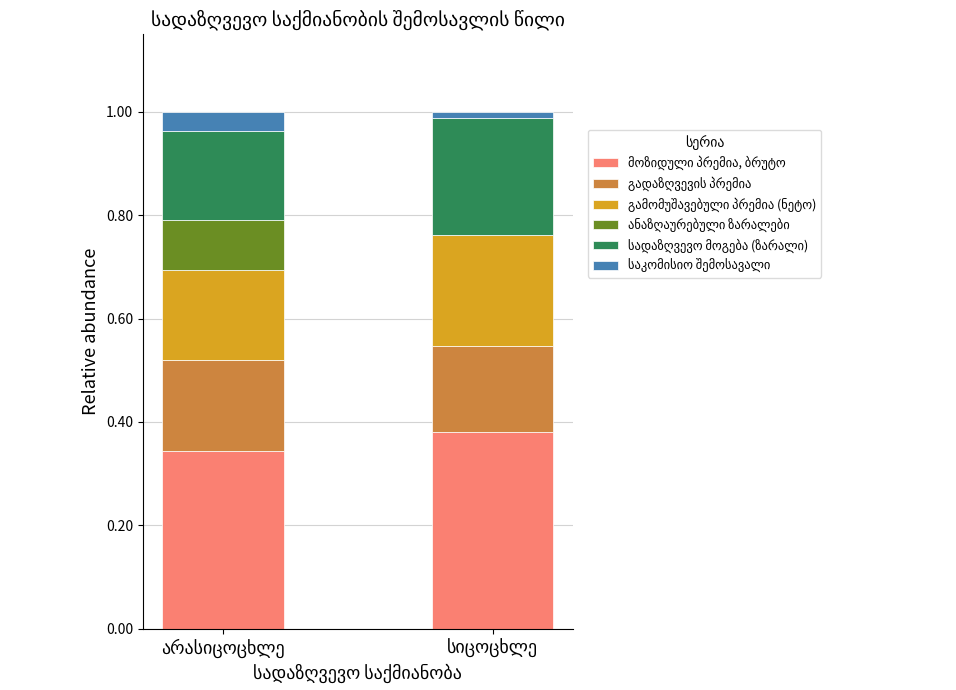

Does the chart contain stacked bars?

Yes